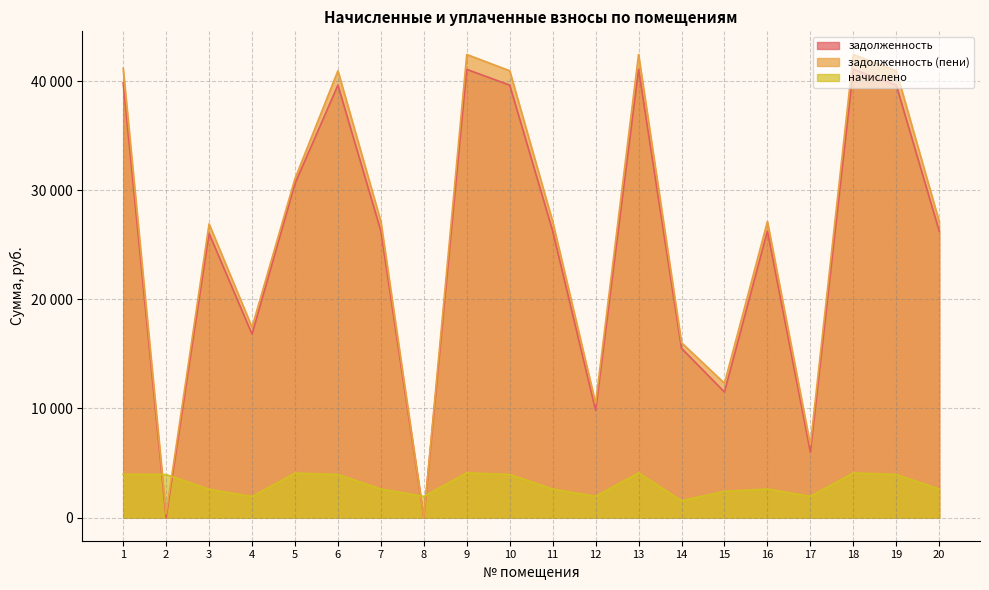

Rank the series by their maximum value, from highest to lowest.

задолженность (пени), задолженность, начислено